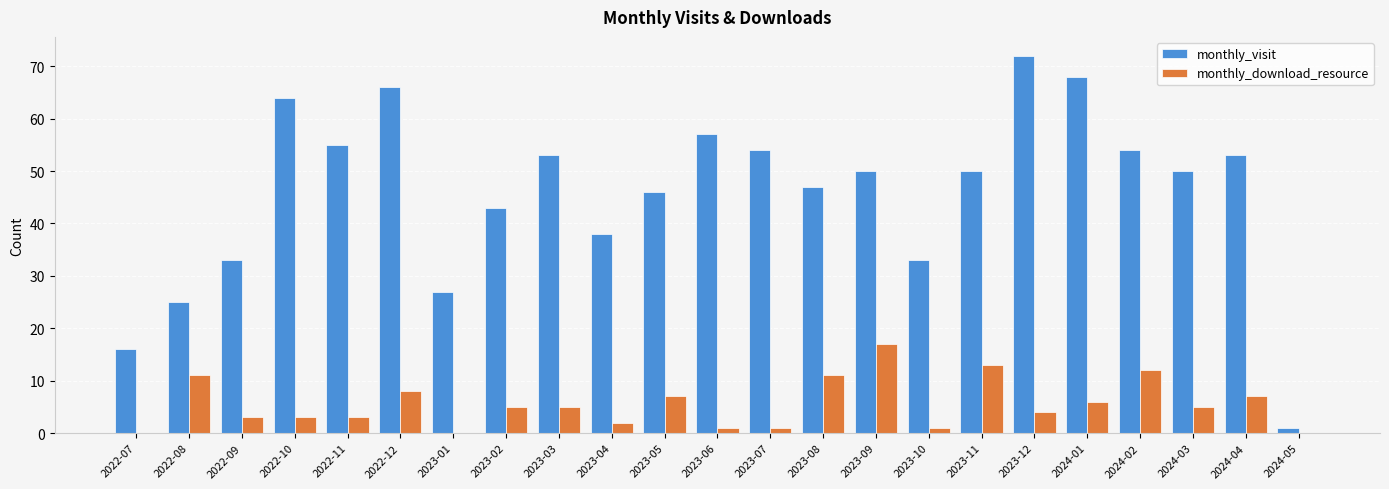

Reading left to right, extract all data points from this chart.

monthly_visit: 16	25	33	64	55	66	27	43	53	38	46	57	54	47	50	33	50	72	68	54	50	53	1
monthly_download_resource: 0	11	3	3	3	8	0	5	5	2	7	1	1	11	17	1	13	4	6	12	5	7	0